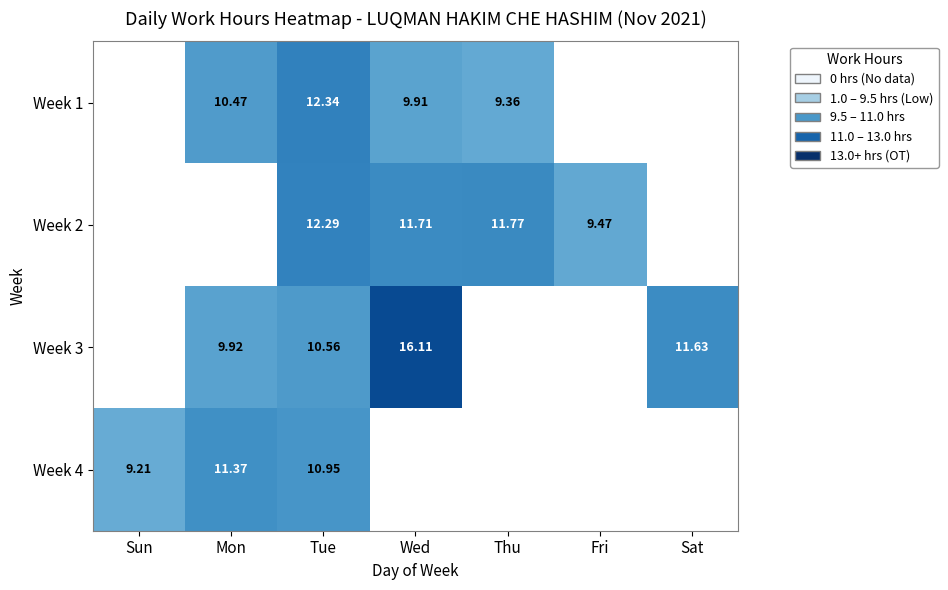

What is the sum of the Week 1 values at Tue and Sat?

12.3